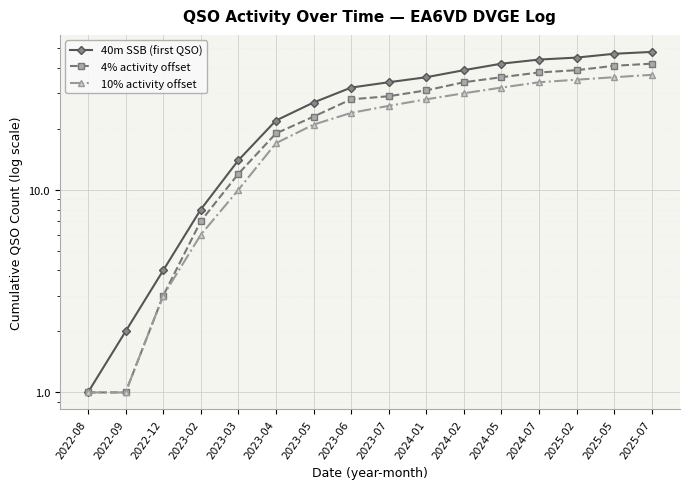

What is the sum of all 40m SSB (first QSO) values?

445